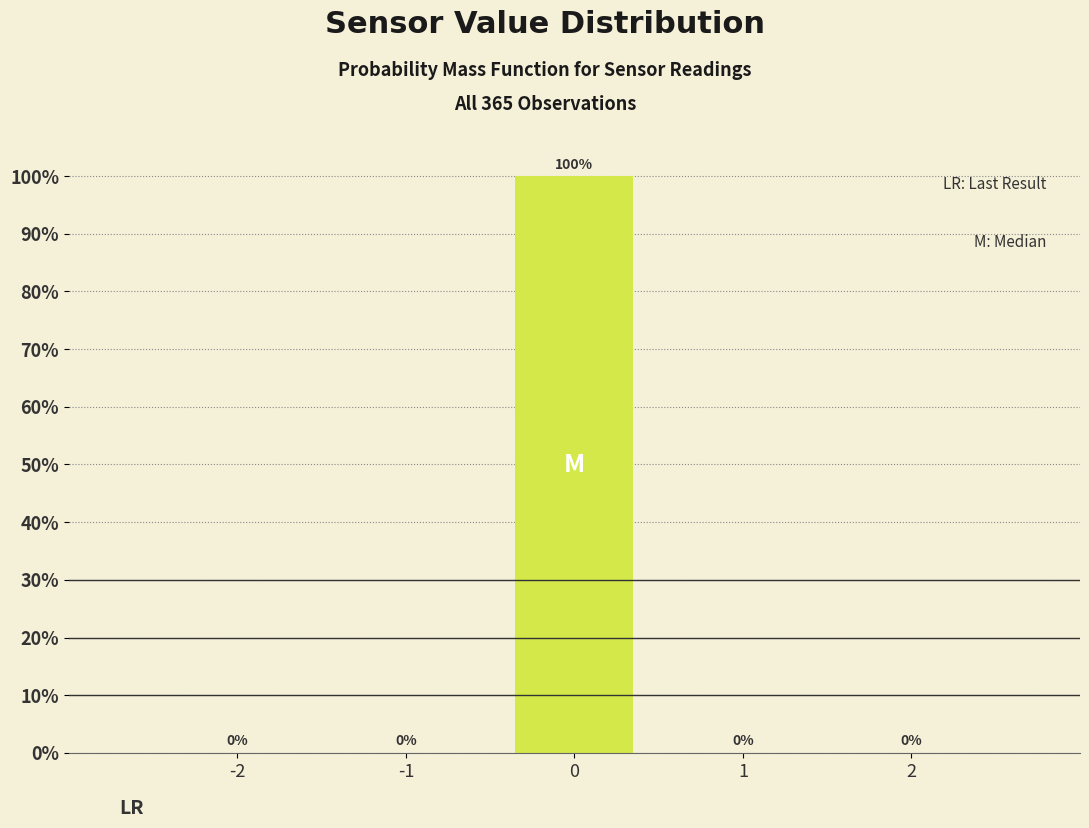

Reading left to right, what are all the values shown in this chart?

-2=0	-1=0	0=100	1=0	2=0